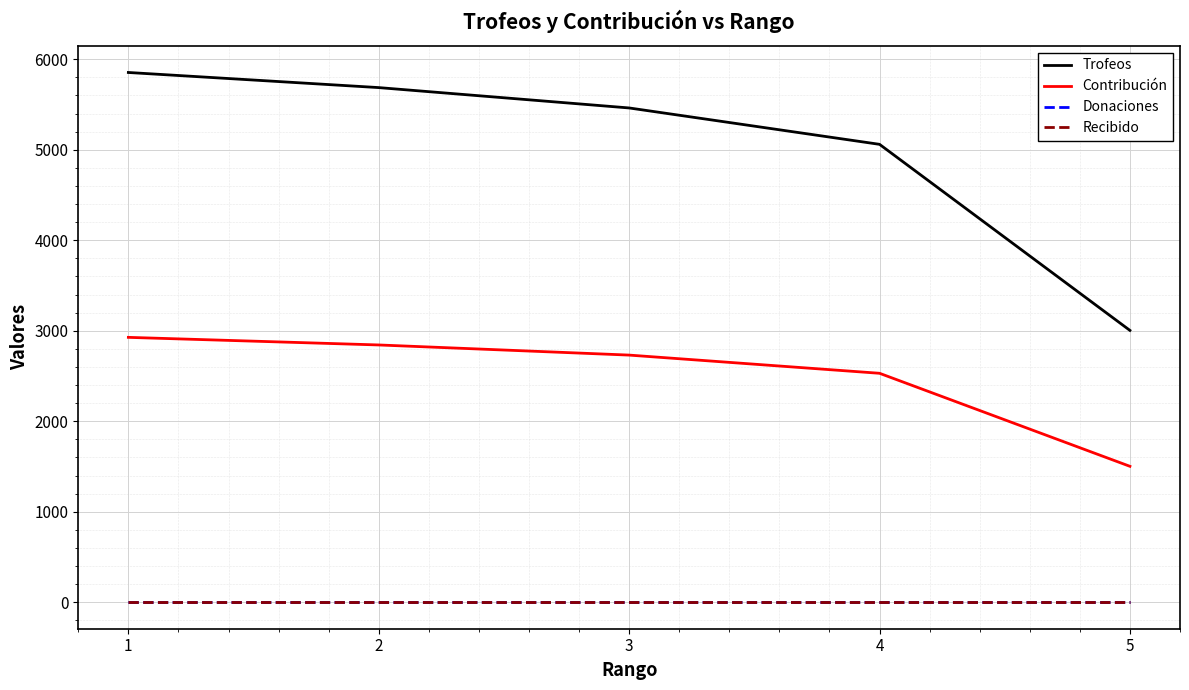

The Donaciones series shows 0 at 4. True or false?

True